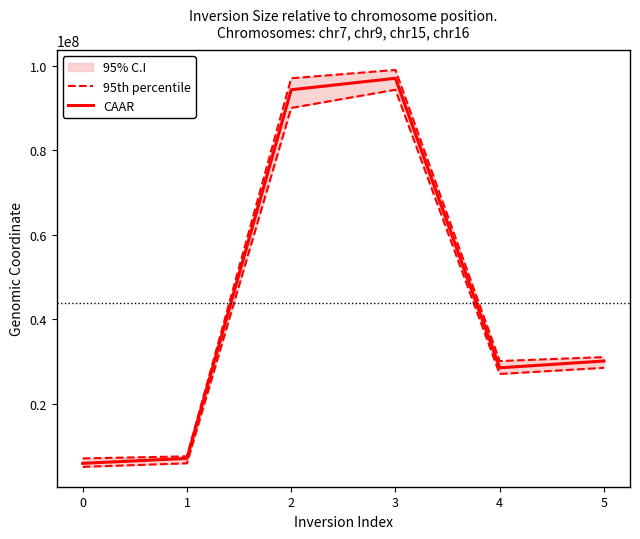

True or false: CAAR has a value of 2769137 at 0.

False